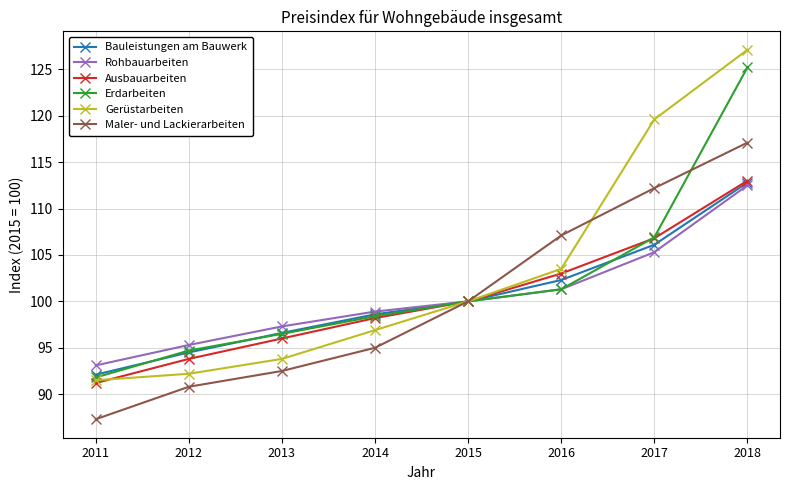

Reading left to right, extract all data points from this chart.

Bauleistungen am Bauwerk: 92.1	94.5	96.6	98.6	100.0	102.3	106.1	112.8
Rohbauarbeiten: 93.1	95.3	97.3	98.9	100.0	101.3	105.3	112.5
Ausbauarbeiten: 91.2	93.8	96.0	98.2	100.0	103.0	106.8	113.0
Erdarbeiten: 91.8	94.7	96.5	98.4	100.0	101.3	106.9	125.2
Gerüstarbeiten: 91.5	92.2	93.8	96.9	100.0	103.5	119.6	127.1
Maler- und Lackierarbeiten: 87.3	90.8	92.5	95.0	100.0	107.1	112.2	117.1